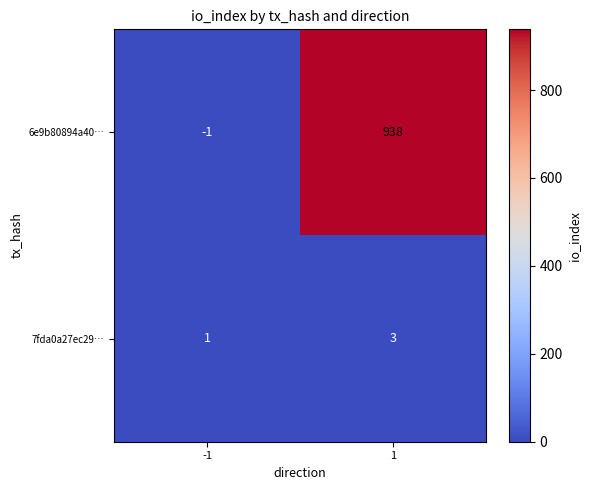

List the series in order of their peak value, lowest first.

7fda0a27ec29…, 6e9b80894a40…